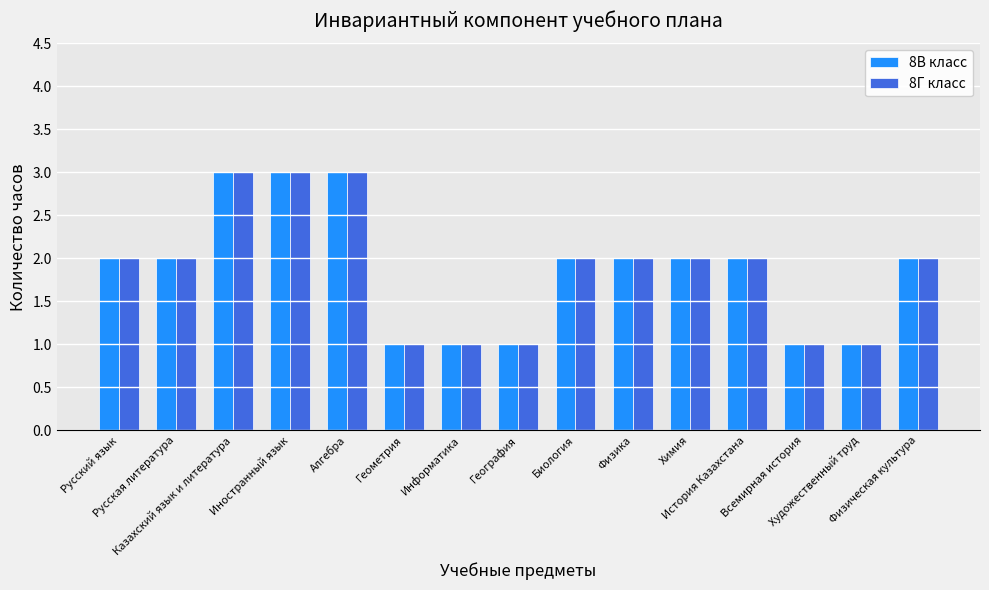

What is the maximum value for 8В класс?

3